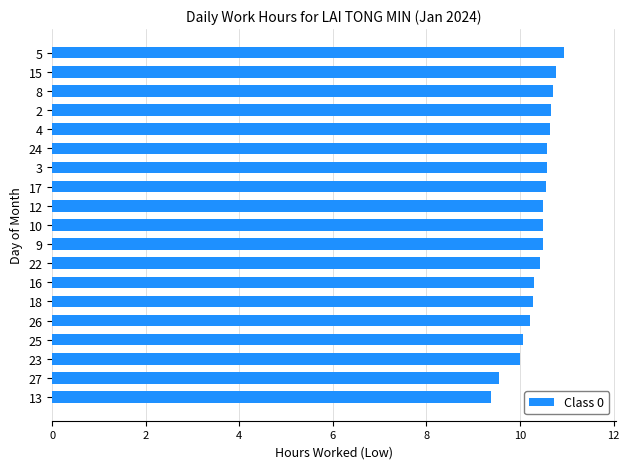

How many distinct data groups are displayed?

1